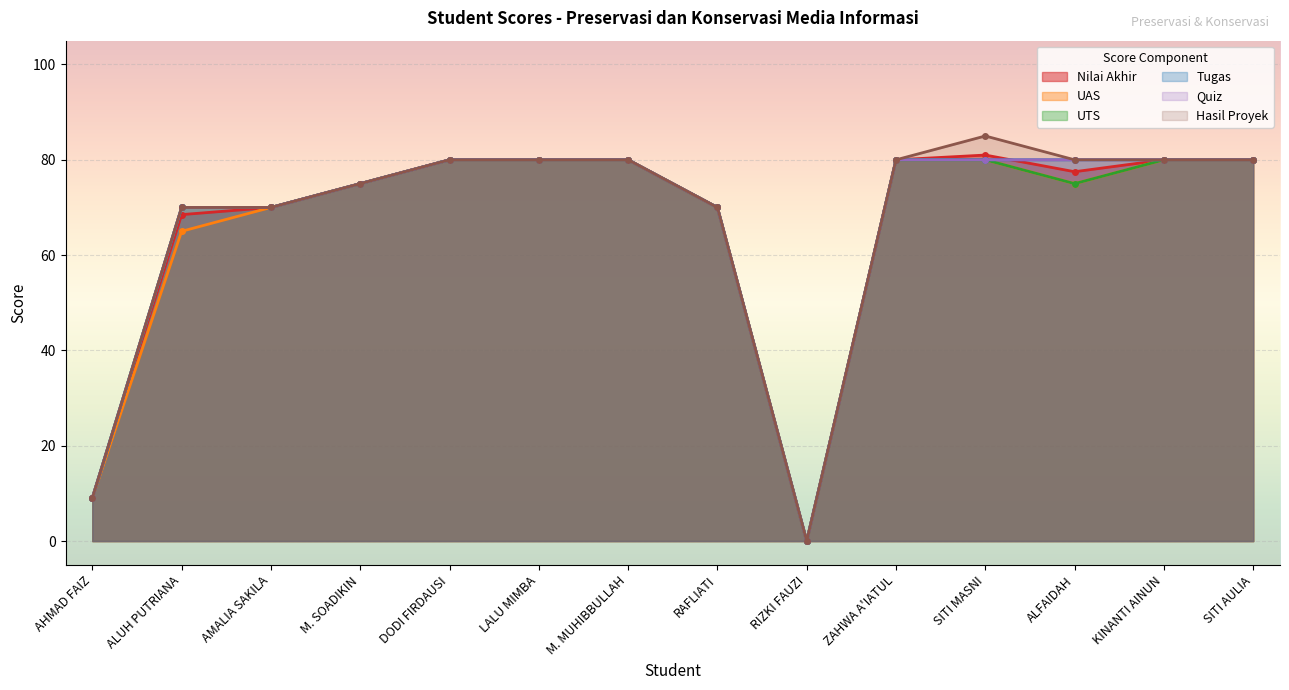

At which label is UAS closest to 40?

ALUH PUTRIANA